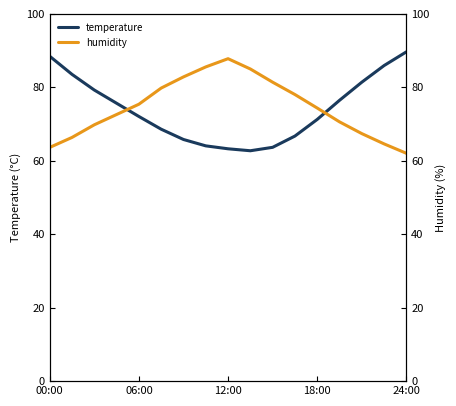

How many intersections are there between humidity and temperature?

2